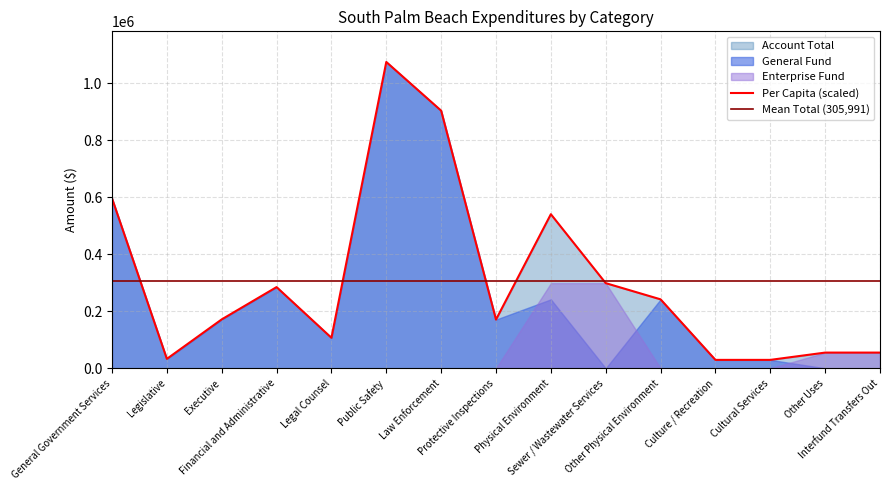

Which series has the largest total across all categories?

Account Total